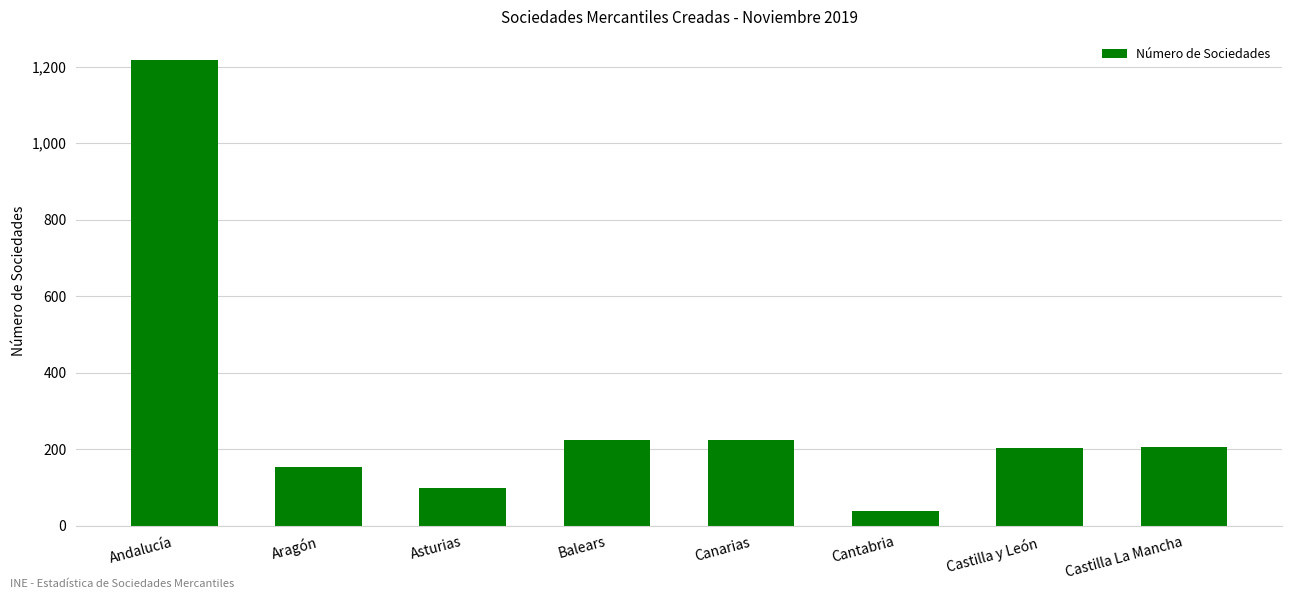

Count the number of data series in this chart.

1